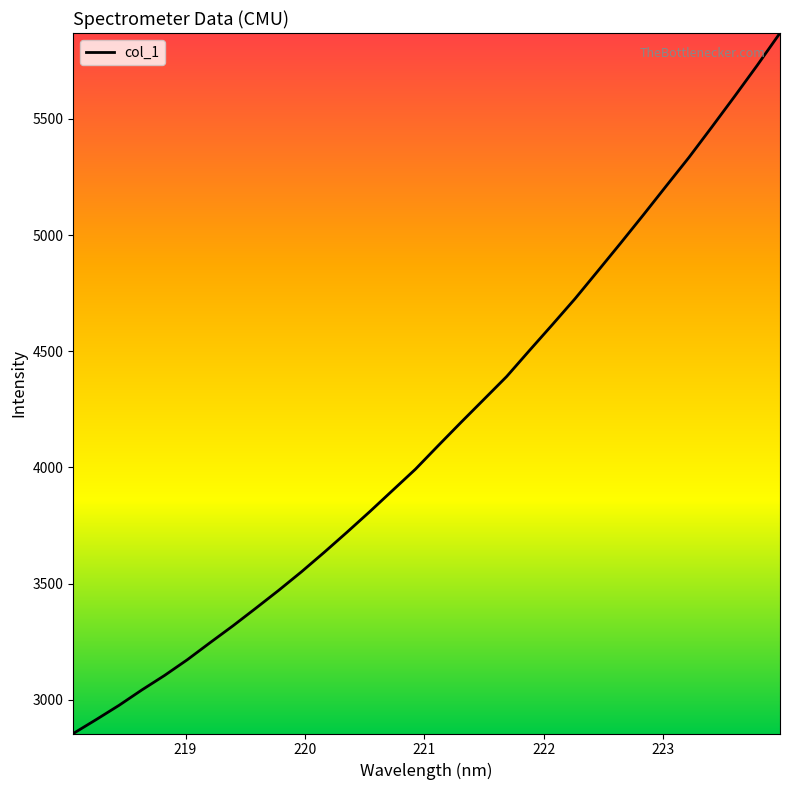

What is the difference between the maximum and minimum values?

3013.9